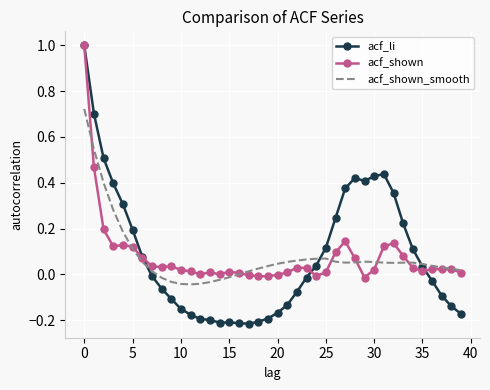

Which series has the widest spread of values?

acf_li